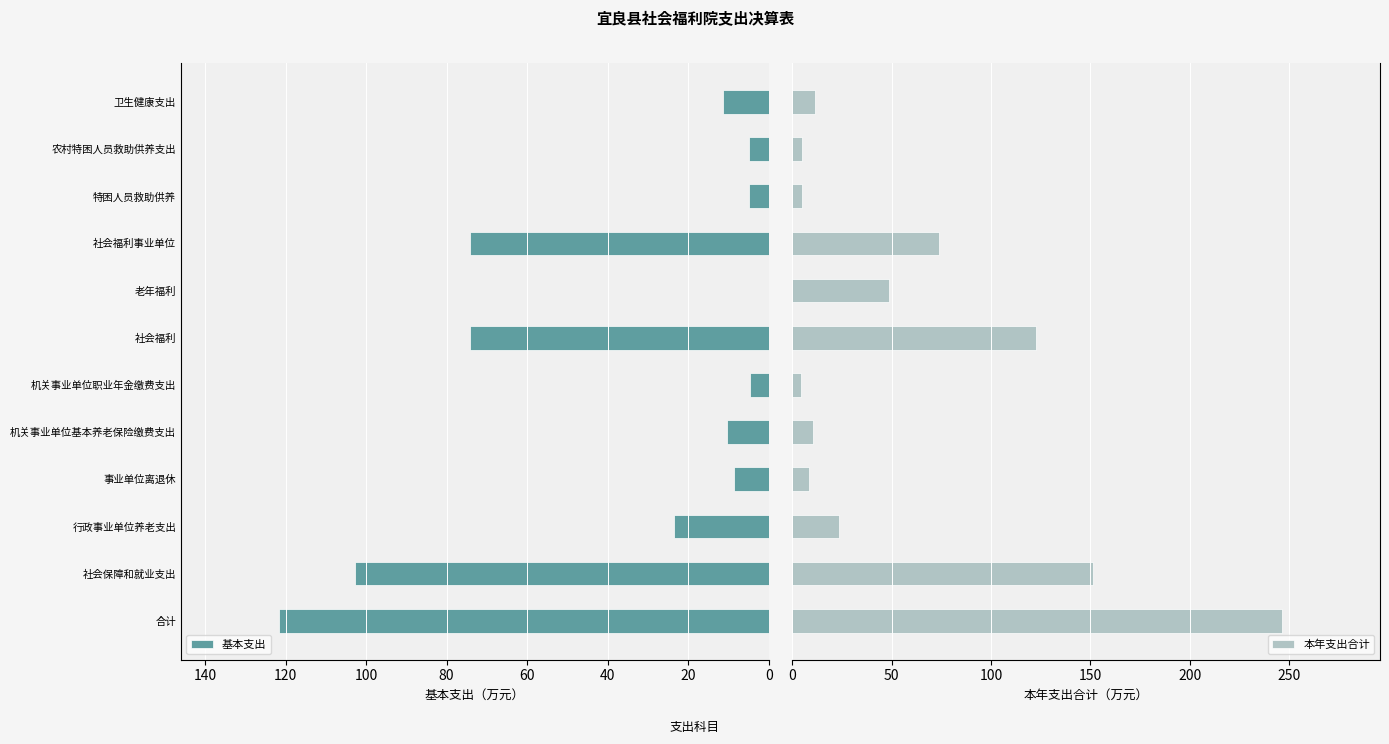

How many bars are there in each group?

2